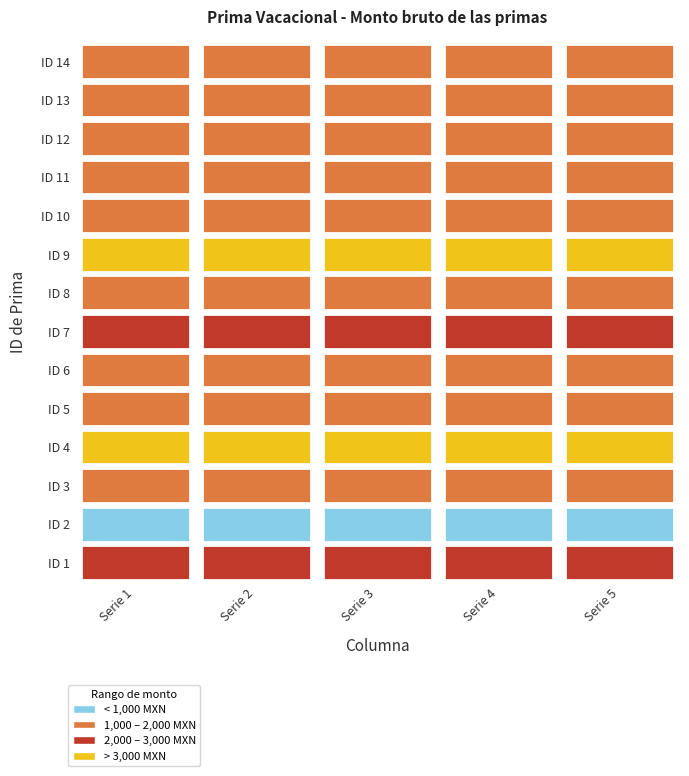

How many series are shown in this chart?

5